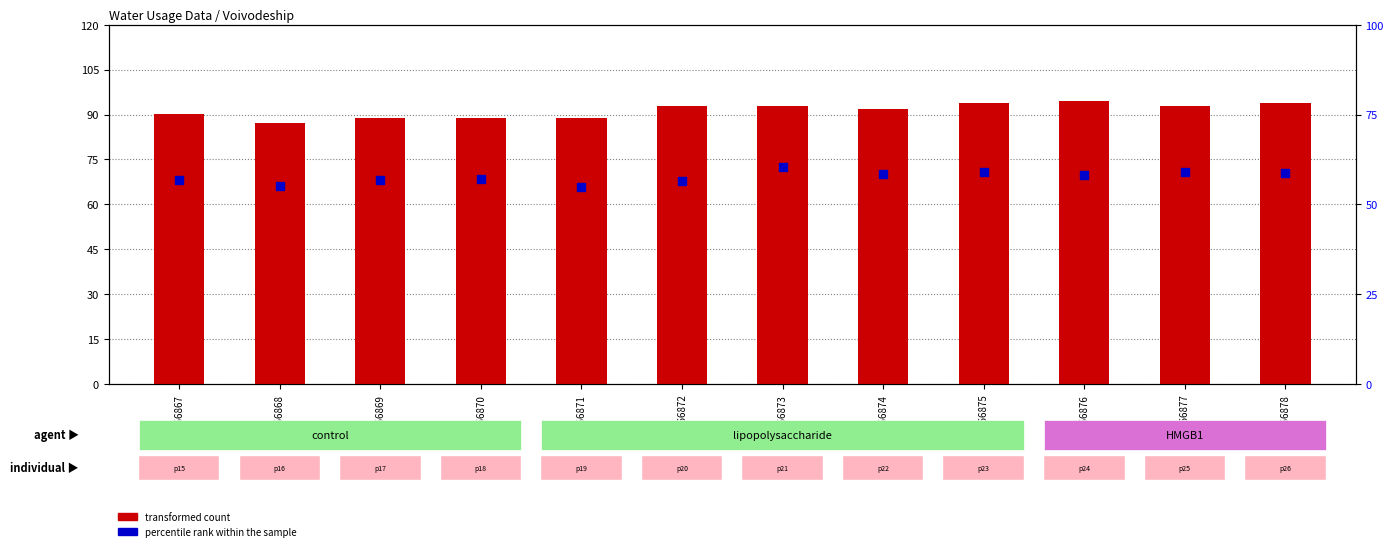

What is the total value across all series at GSM66867?

146.9